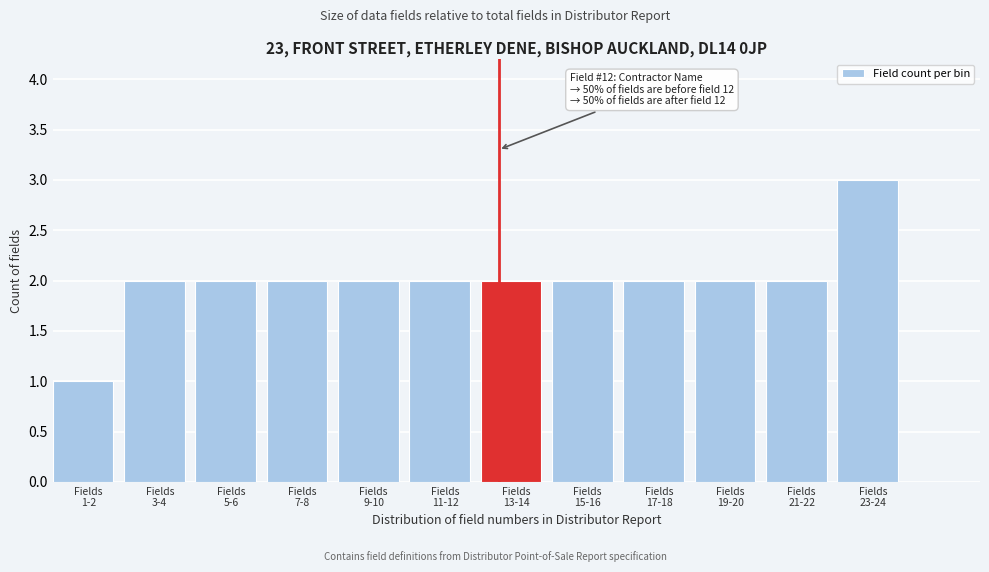

Reading left to right, transcribe all the data shown in this chart.

1	2	2	2	2	2	2	2	2	2	2	3